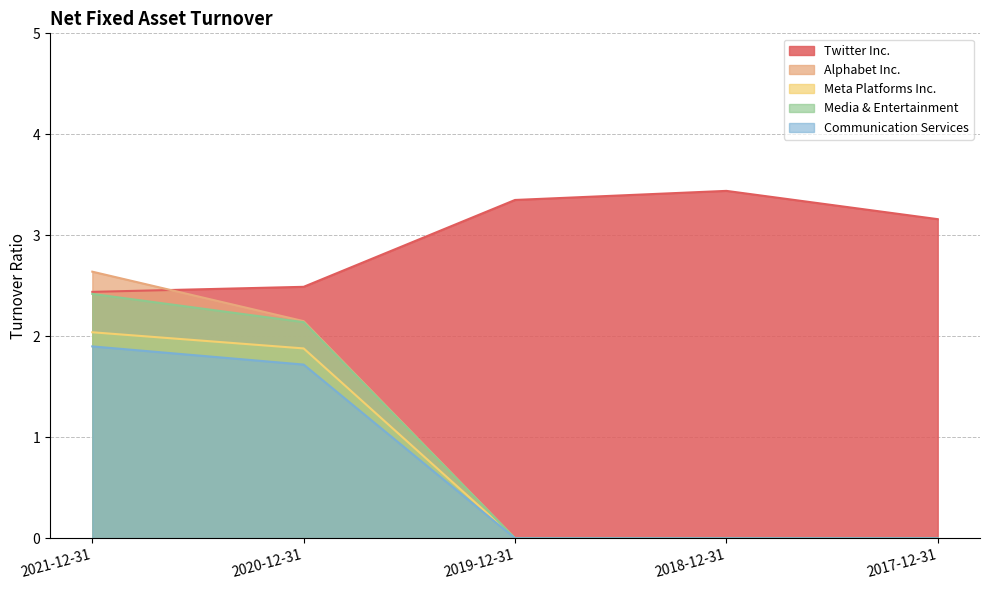

Does the chart display data point markers on the line(s)?

No